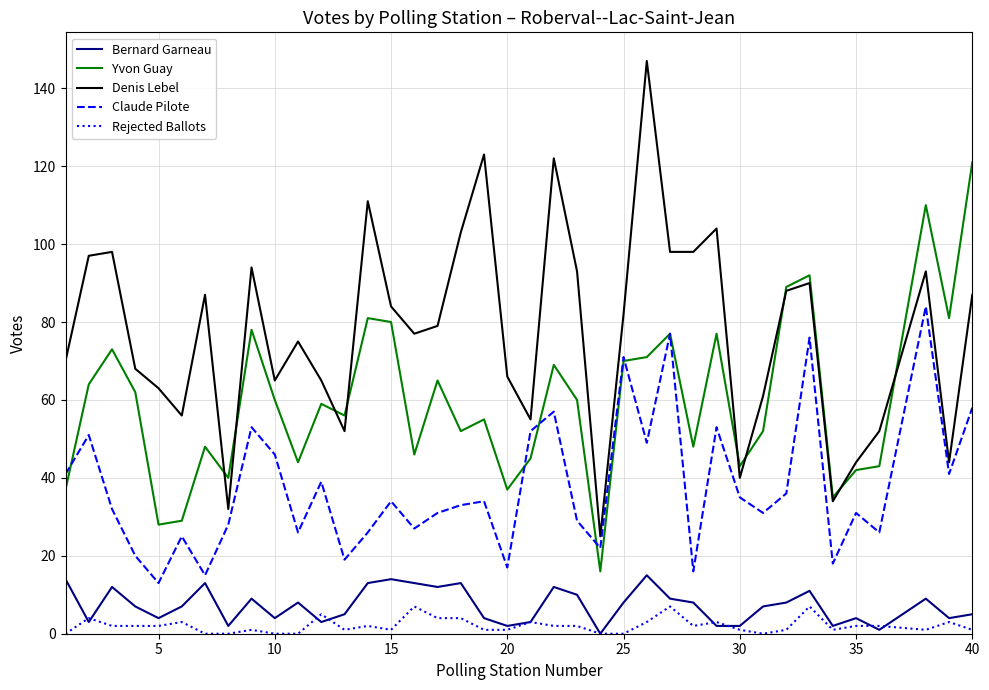

What are all the series names shown in the legend?

Bernard Garneau, Yvon Guay, Denis Lebel, Claude Pilote, Rejected Ballots